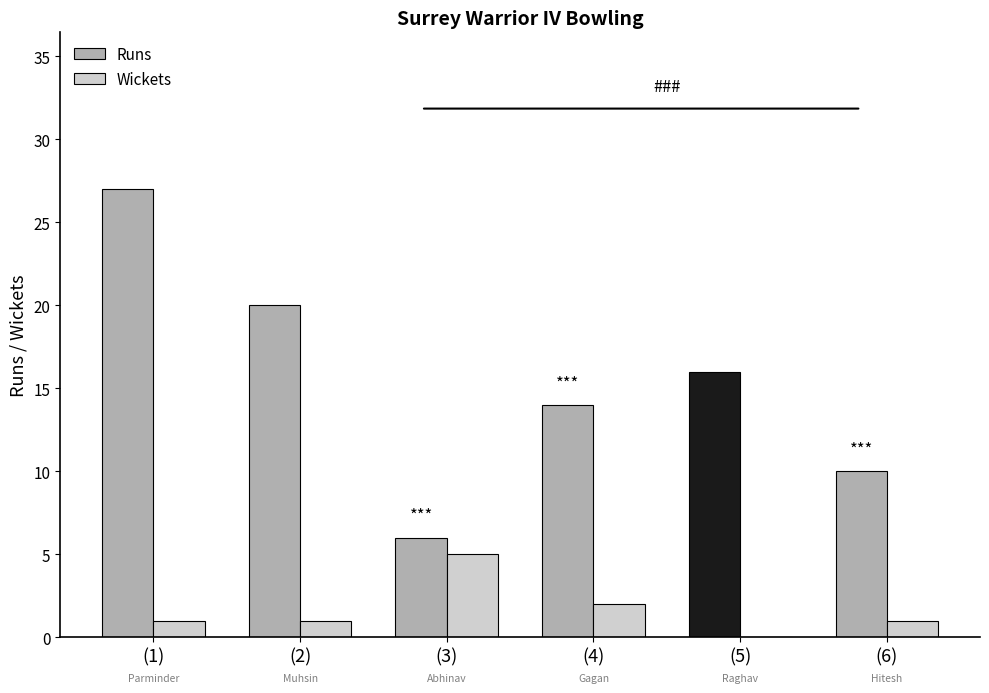

Which has a higher value, (4) or (1)?

(1)